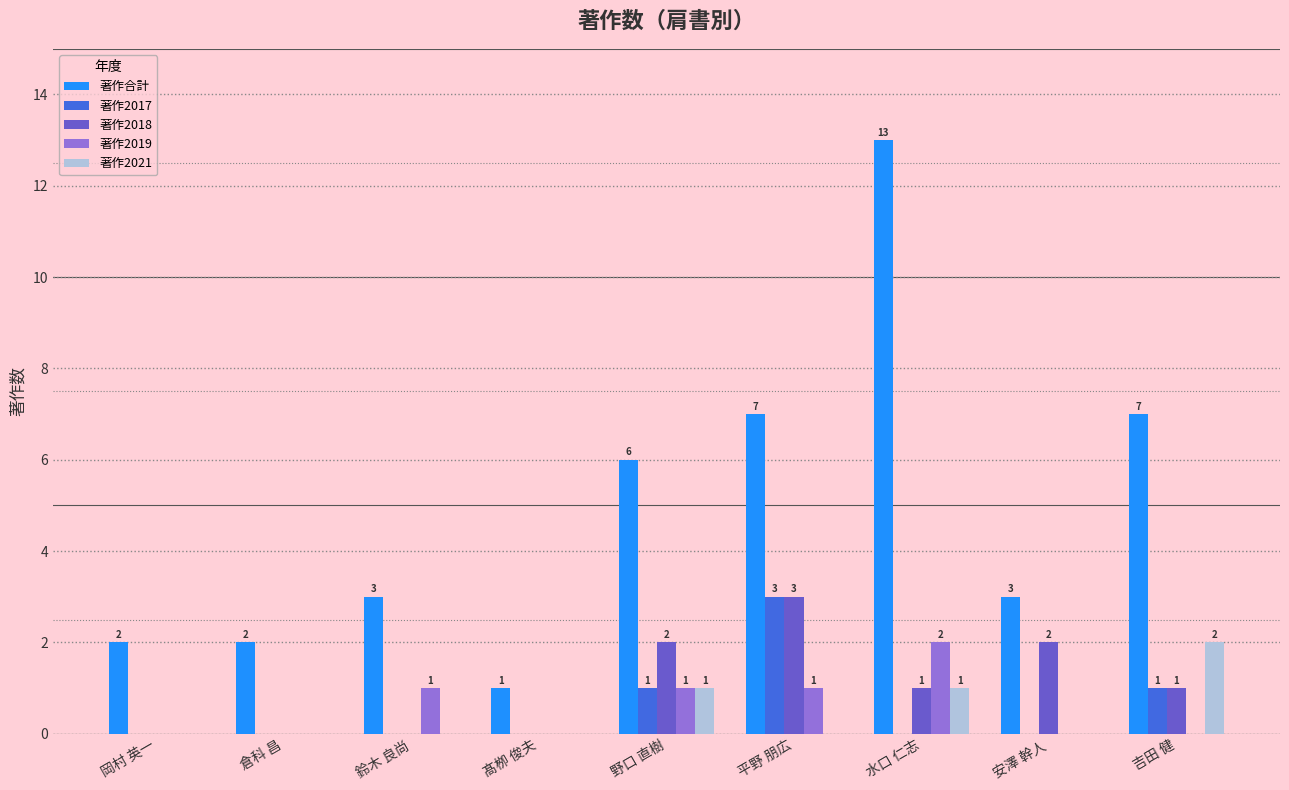

Which category has the highest value in the 著作2018 series?

平野 朋広